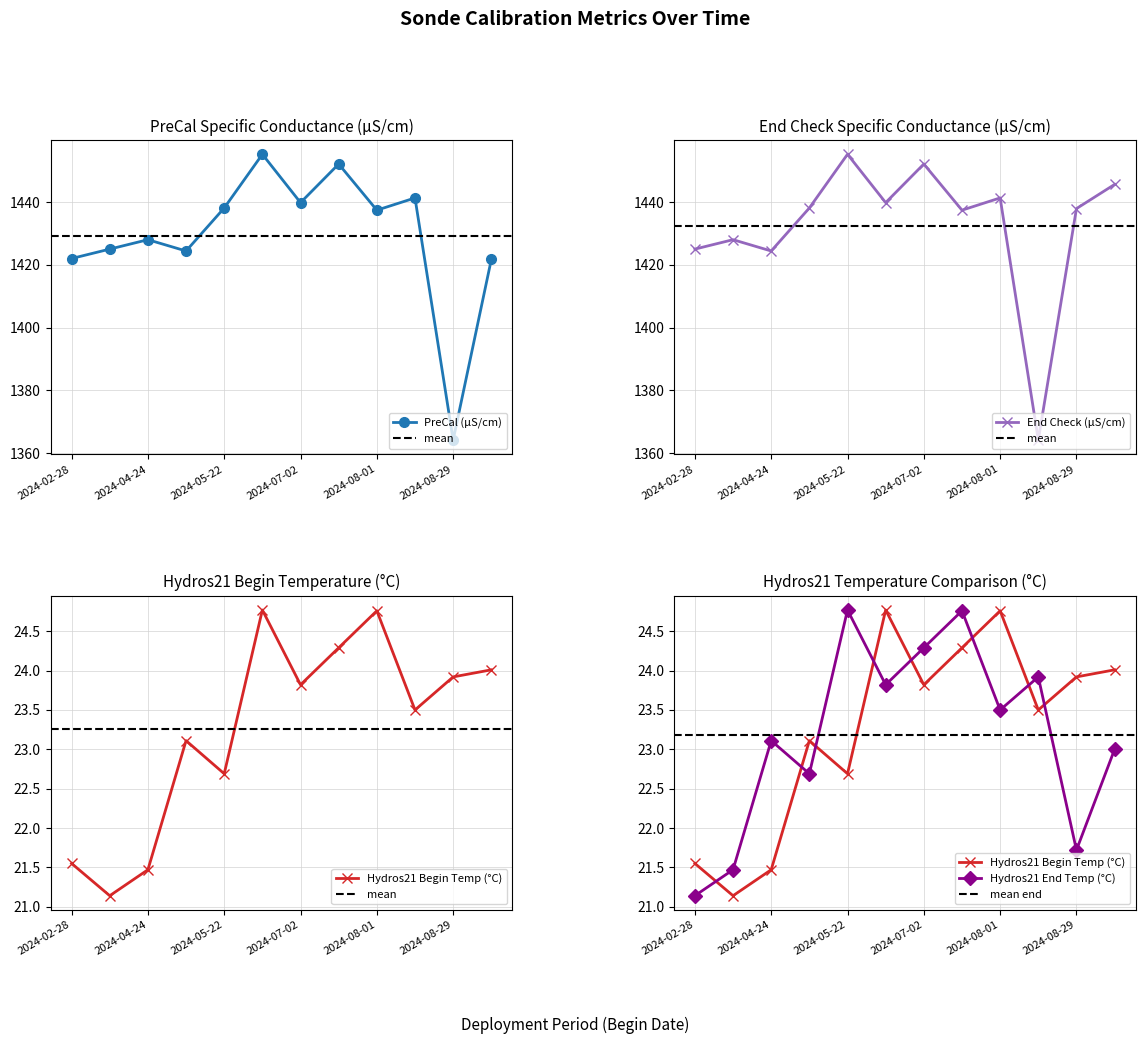

Reading right to left, what are all the values shown in this chart?

PreCal (µS/cm): 1421.7	1364.2	1441.3	1437.4	1452.1	1439.8	1455.2	1438.1	1424.4	1428.0	1425.0	1422.0
End Check (µS/cm): 1445.6	1437.9	1364.2	1441.3	1437.4	1452.1	1439.8	1455.2	1438.1	1424.4	1428.0	1425.0
Hydros21 Begin Temp (°C): 24.0	23.9	23.5	24.8	24.3	23.8	24.8	22.7	23.1	21.5	21.1	21.6
Hydros21 End Temp (°C): 23.0	21.7	23.9	23.5	24.8	24.3	23.8	24.8	22.7	23.1	21.5	21.1